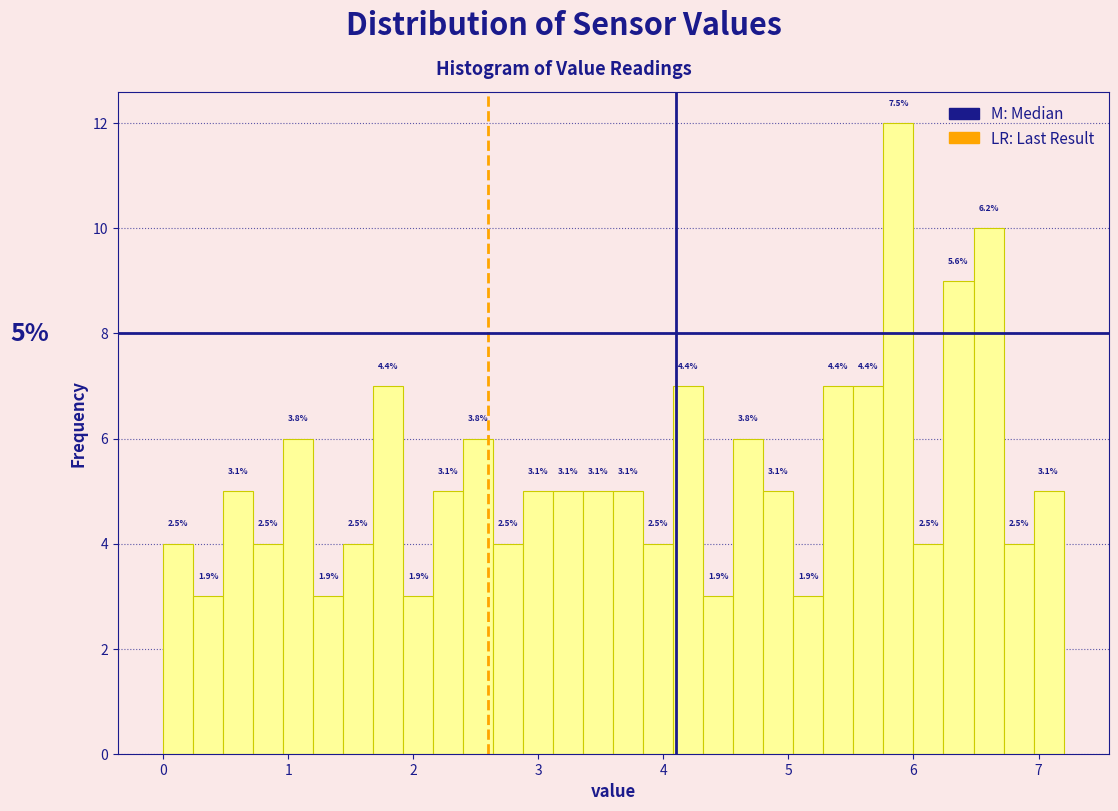

Read against the x-axis, roughly where is the centre of the tallest bar?

5.9